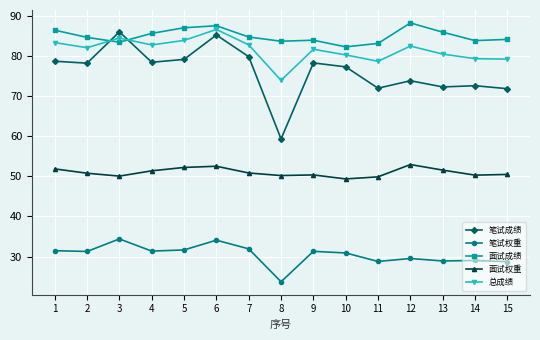

What is the spread (max minus min) of values at 15?

55.4